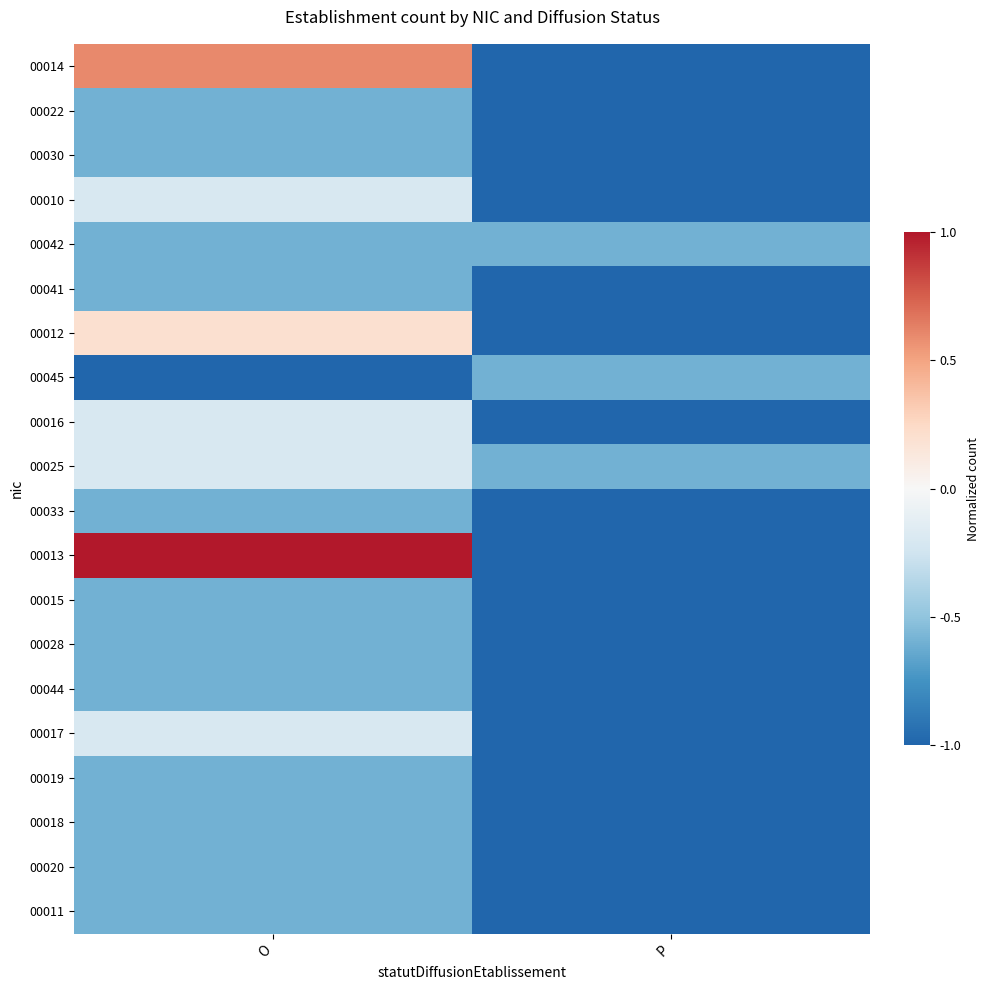

How many series are shown in this chart?

20